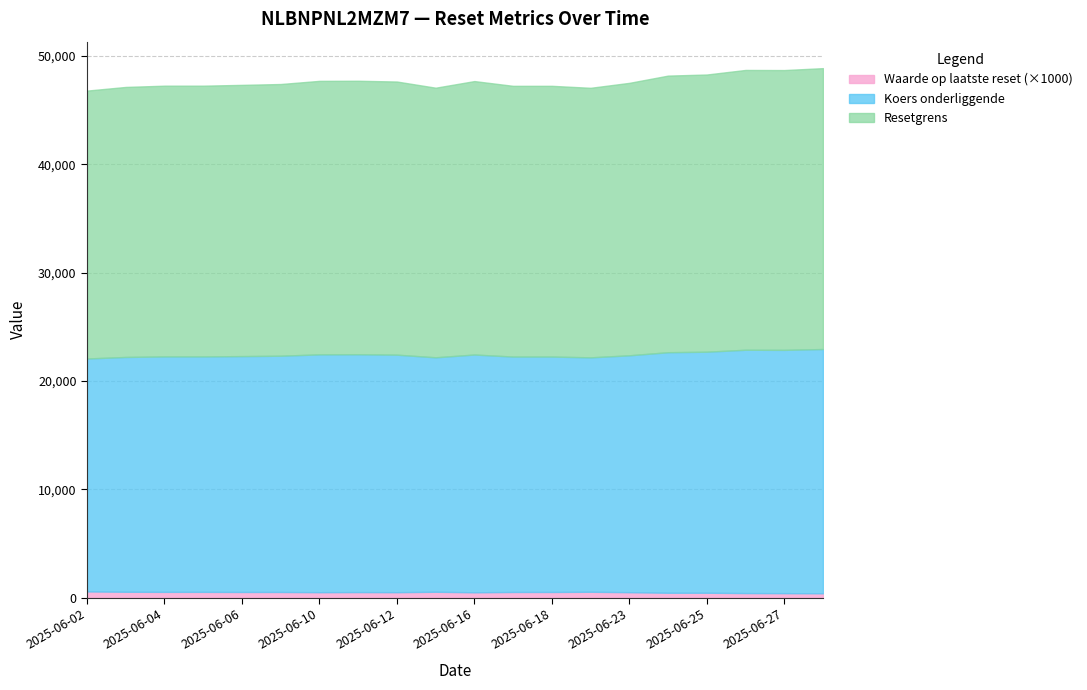

What is the sum of the Koers onderliggende values at 2025-06-02 and 2025-06-30?

44026.0